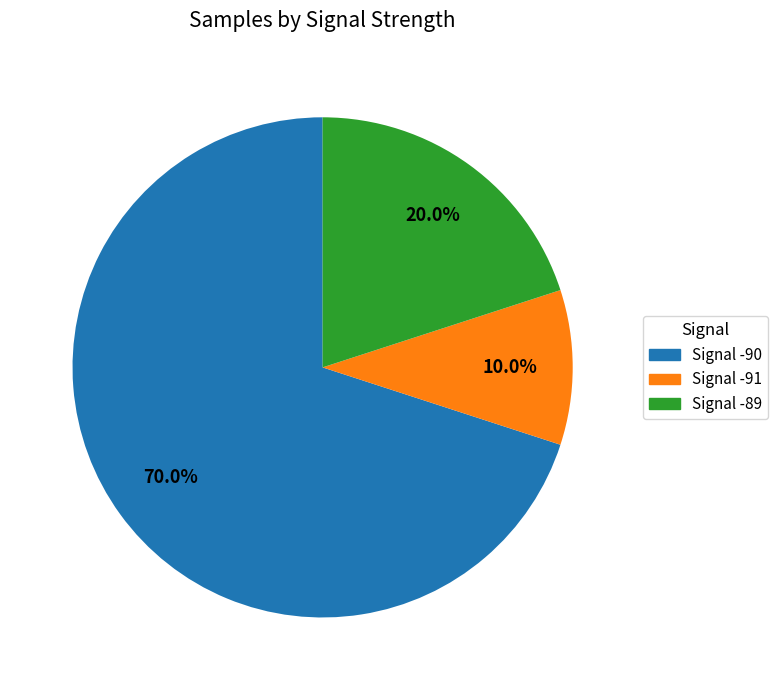

Does any single category account for the majority?

Yes